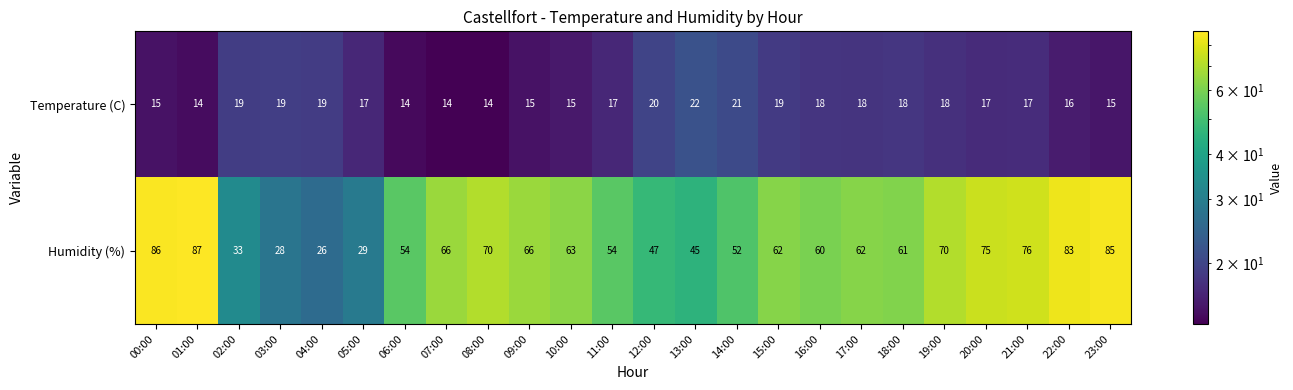

How many categories are shown in the chart?

24